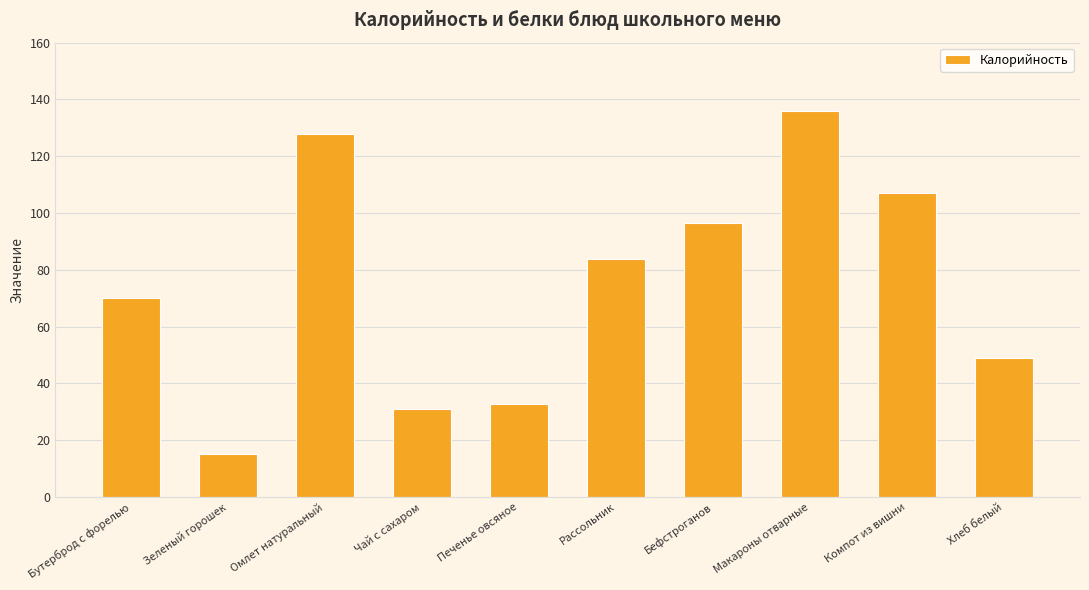

Are the bars grouped side by side (vs. stacked)?

No